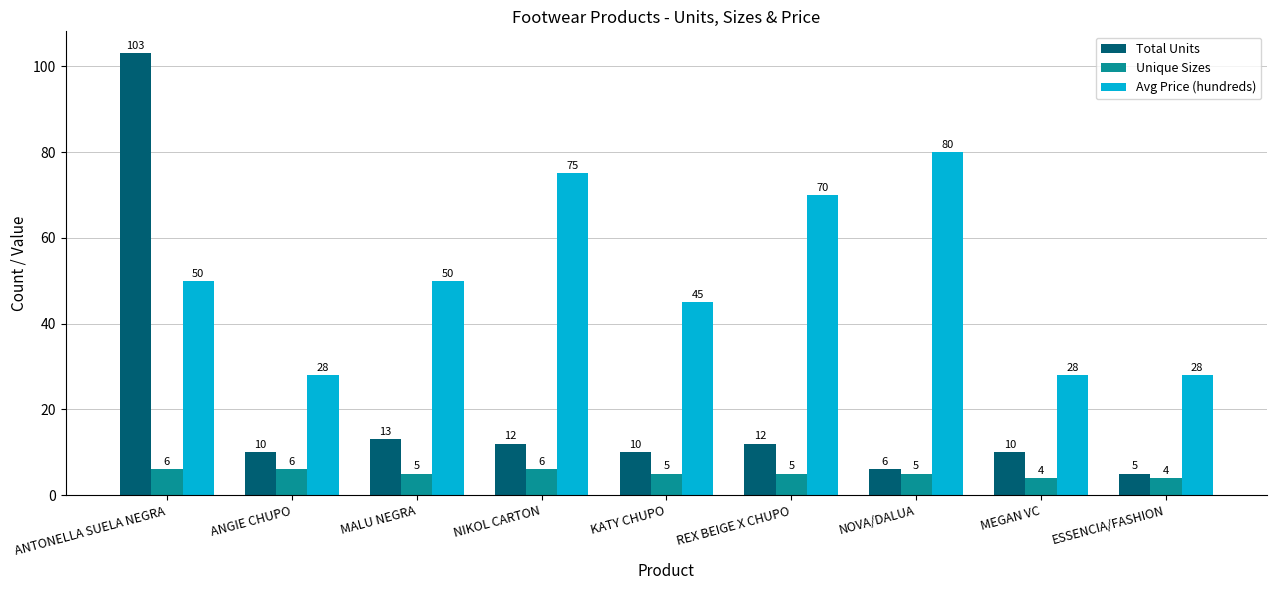

What are all the series names shown in the legend?

Total Units, Unique Sizes, Avg Price (hundreds)